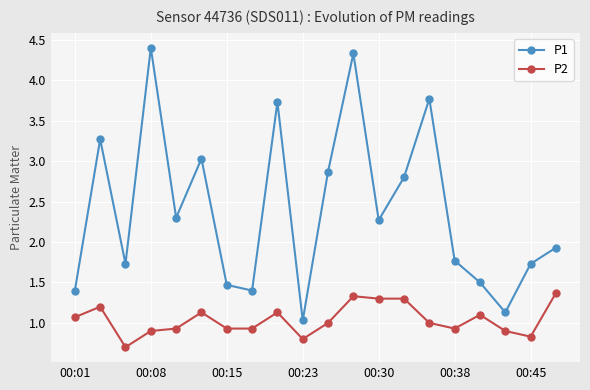

Which series has the widest spread of values?

P1